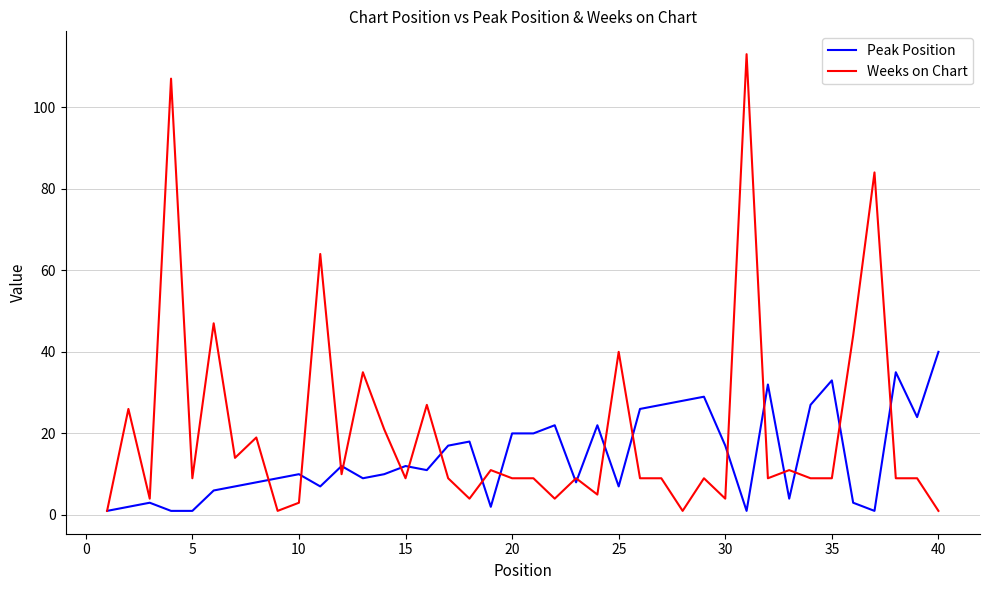

Which series has the largest range (max minus min)?

Weeks on Chart